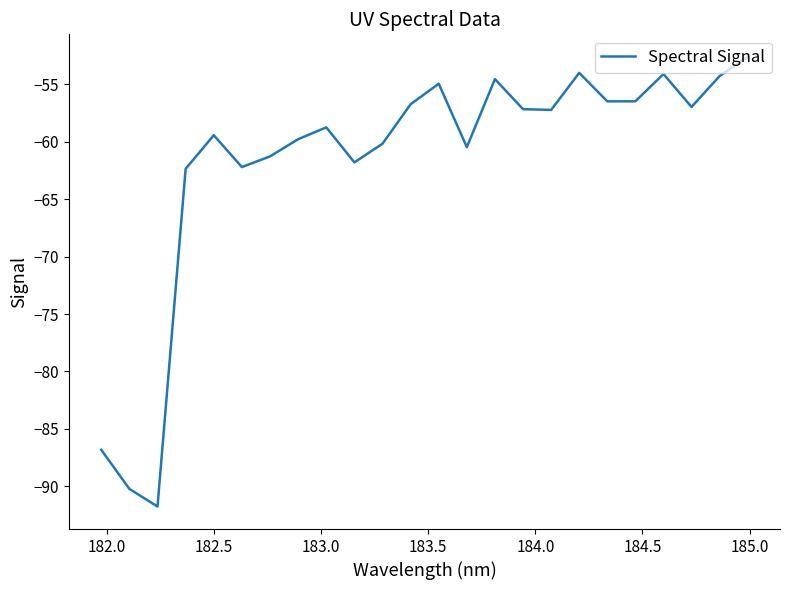

What is the difference between the maximum and minimum values?

39.1